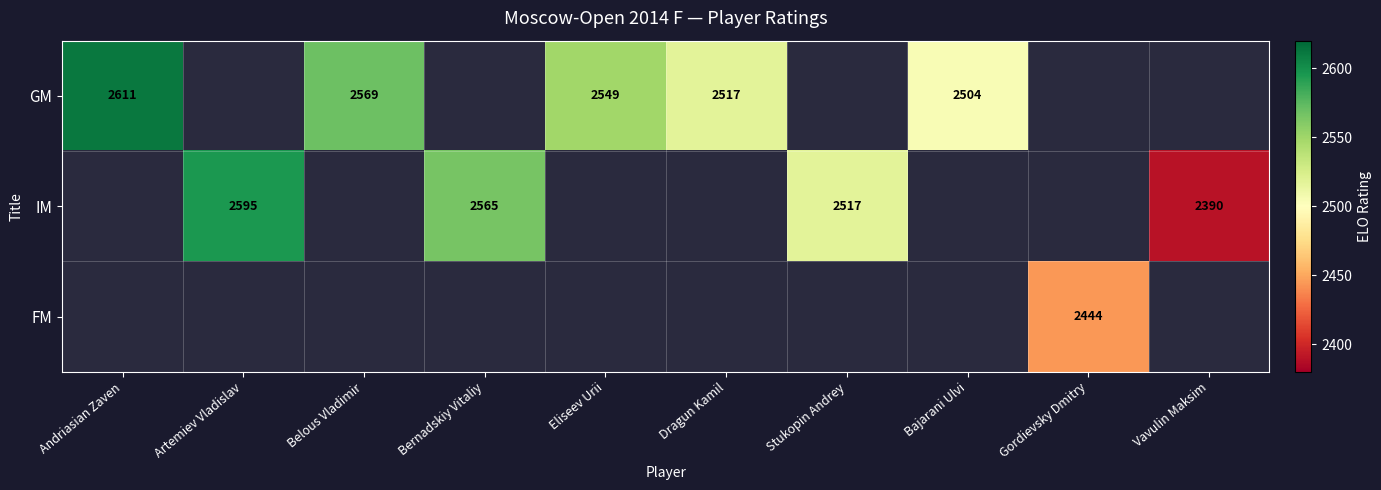

Is it true that GM equals 3749 at Andriasian Zaven?

False